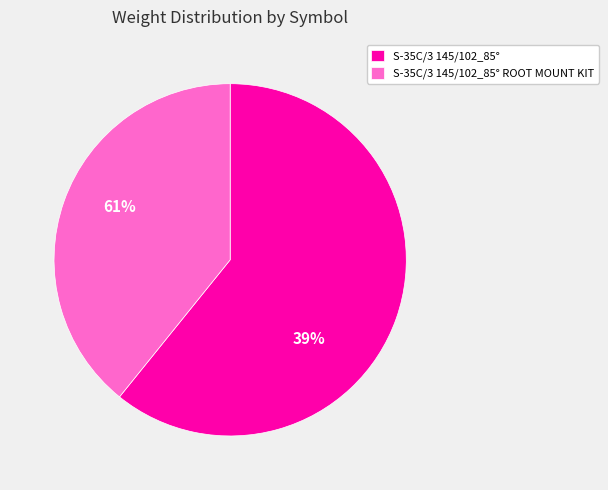

How many segments does this pie chart have?

2